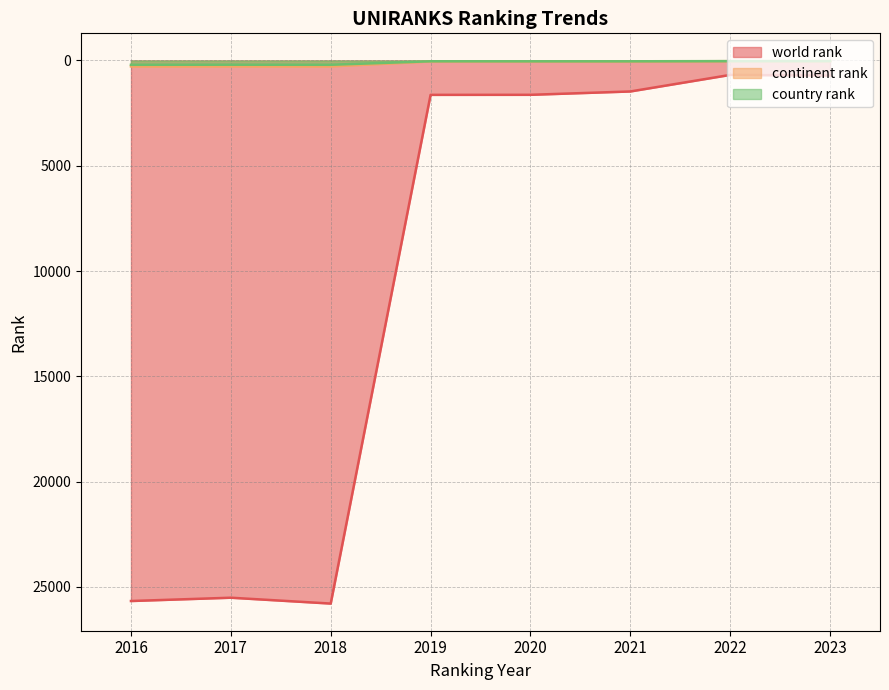

In world rank, how many points are higher than both neighbors (excluding endpoints)?

1